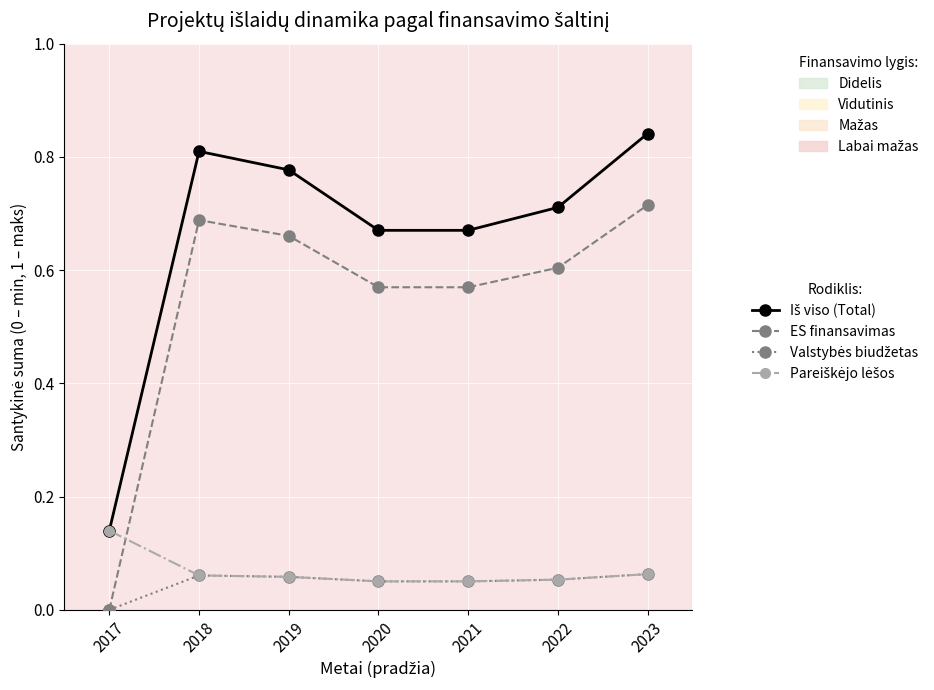

What is the total value across all series at 2018?

1.6